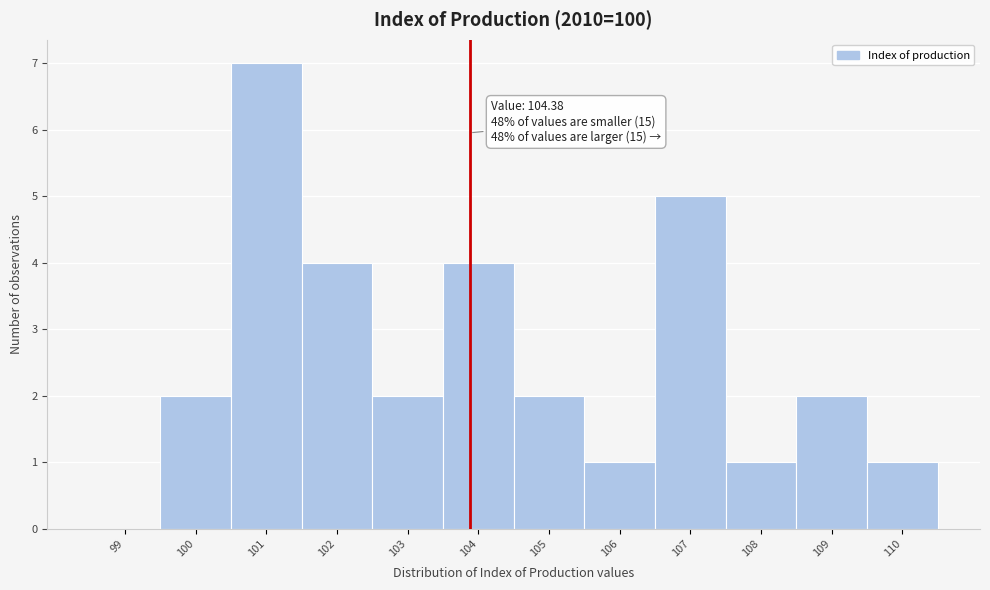

Reading right to left, extract all data points from this chart.

110=1	109=2	108=1	107=5	106=1	105=2	104=4	103=2	102=4	101=7	100=2	99=0